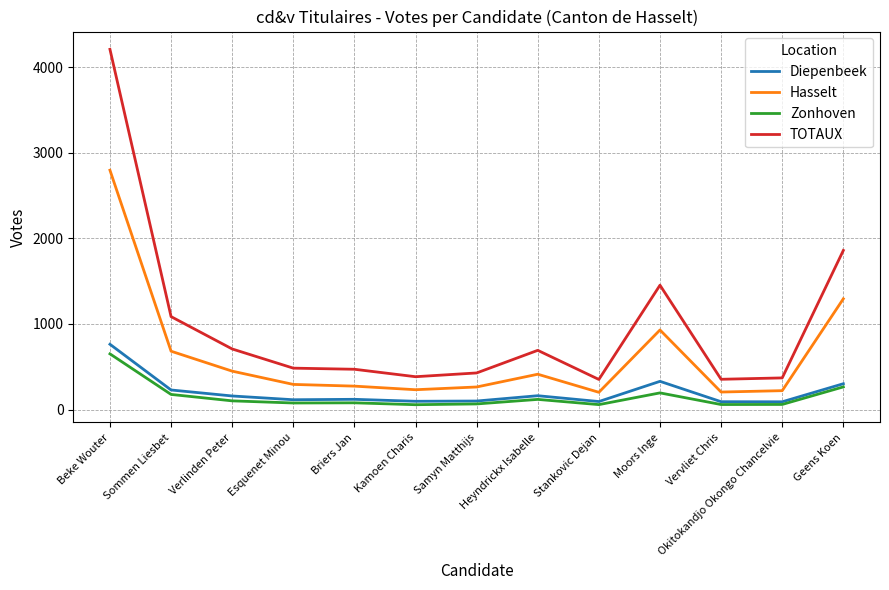

Which category has the highest value in the Diepenbeek series?

Beke Wouter